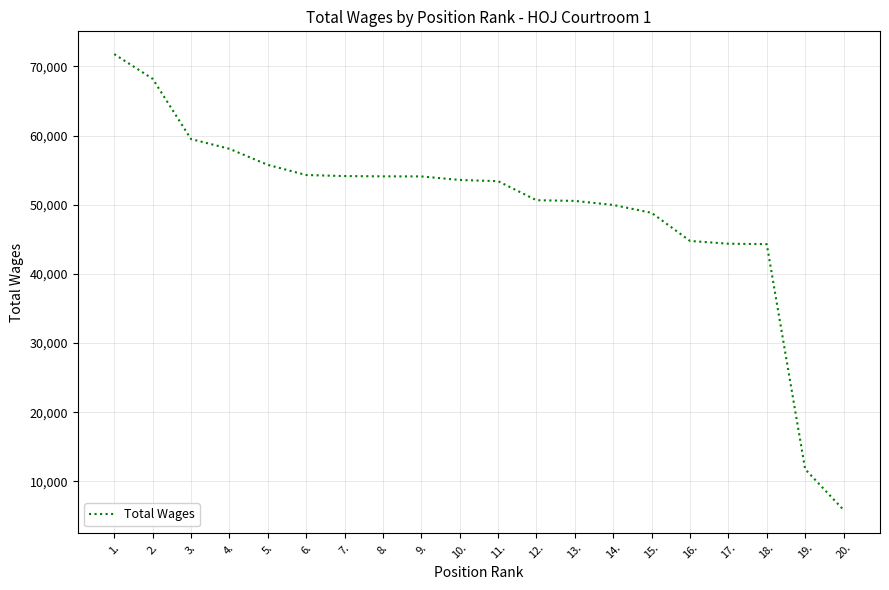

What is the difference between the maximum and minimum values?

65891